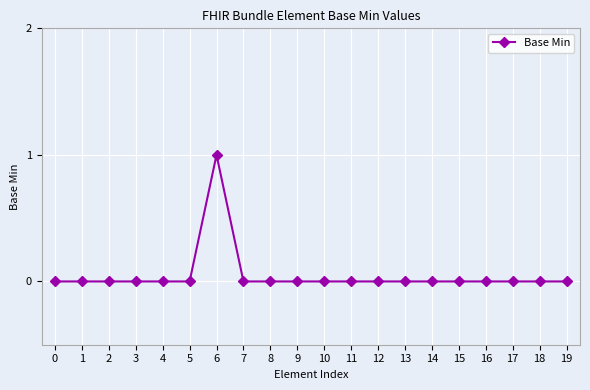

At which category does the chart reach its peak across all series?

6